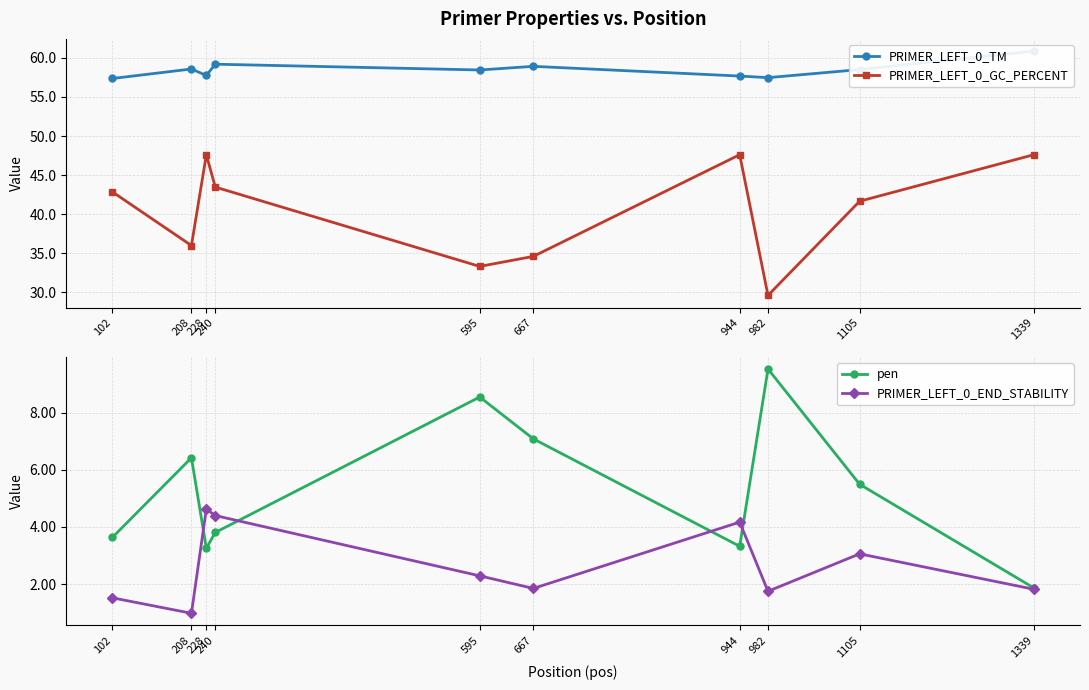

Reading right to left, extract all data points from this chart.

PRIMER_LEFT_0_TM: 1339=60.9	1105=58.5	982=57.5	944=57.7	667=58.9	595=58.5	240=59.2	228=57.7	208=58.6	102=57.4
PRIMER_LEFT_0_GC_PERCENT: 1339=47.6	1105=41.7	982=29.6	944=47.6	667=34.6	595=33.3	240=43.5	228=47.6	208=36.0	102=42.9
pen: 1339=1.9	1105=5.5	982=9.5	944=3.3	667=7.1	595=8.5	240=3.8	228=3.3	208=6.4	102=3.6
PRIMER_LEFT_0_END_STABILITY: 1339=1.8	1105=3.1	982=1.8	944=4.2	667=1.9	595=2.3	240=4.4	228=4.6	208=1.0	102=1.5